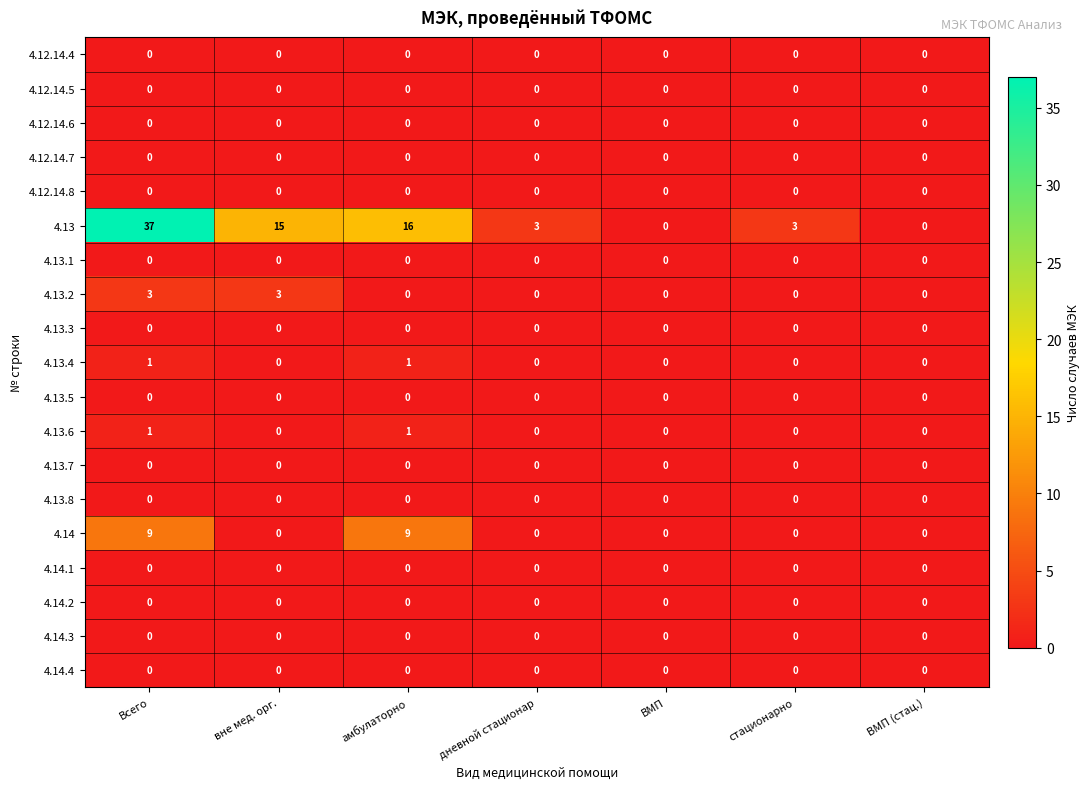

Between дневной стационар and ВМП (стац.), which series saw the biggest shift?

4.13